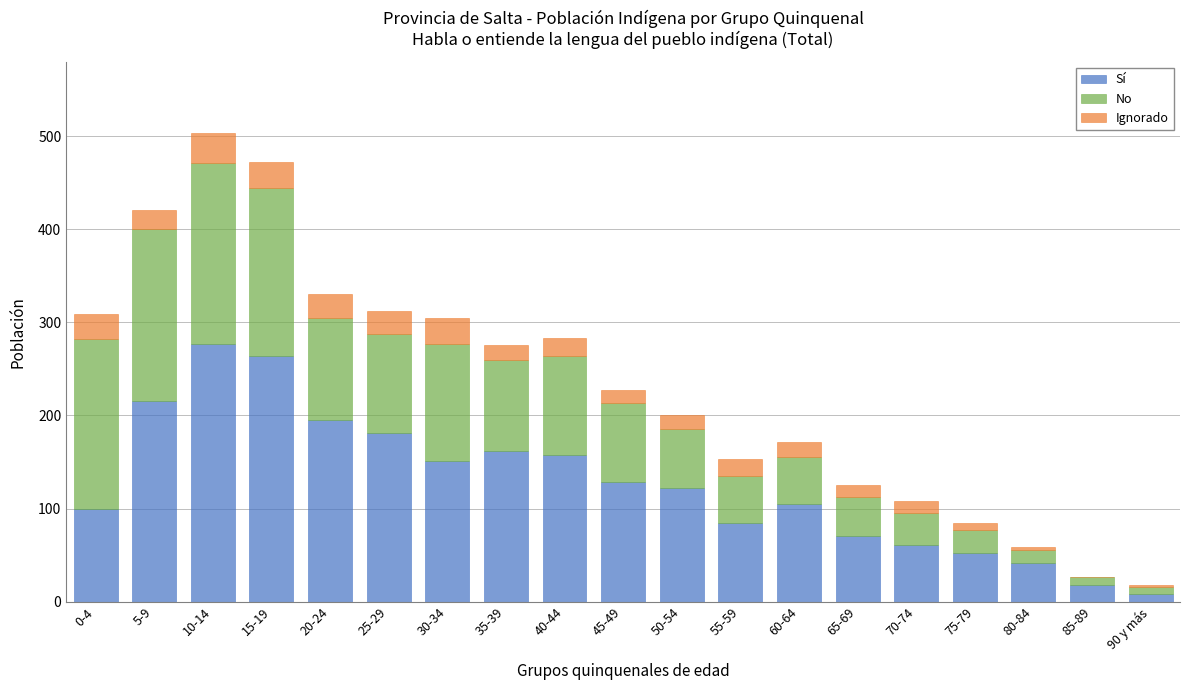

Which category has the highest value in the Sí series?

10-14